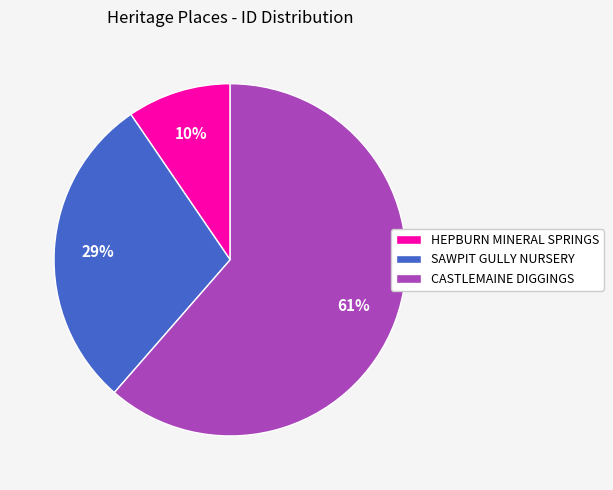

Count the number of slices in the pie.

3